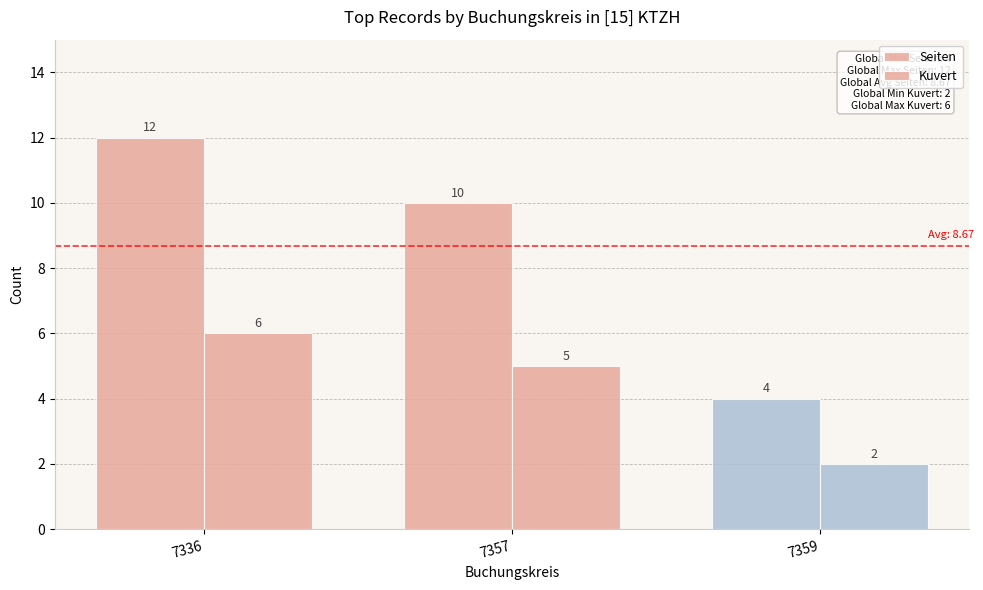

Count the number of data series in this chart.

2